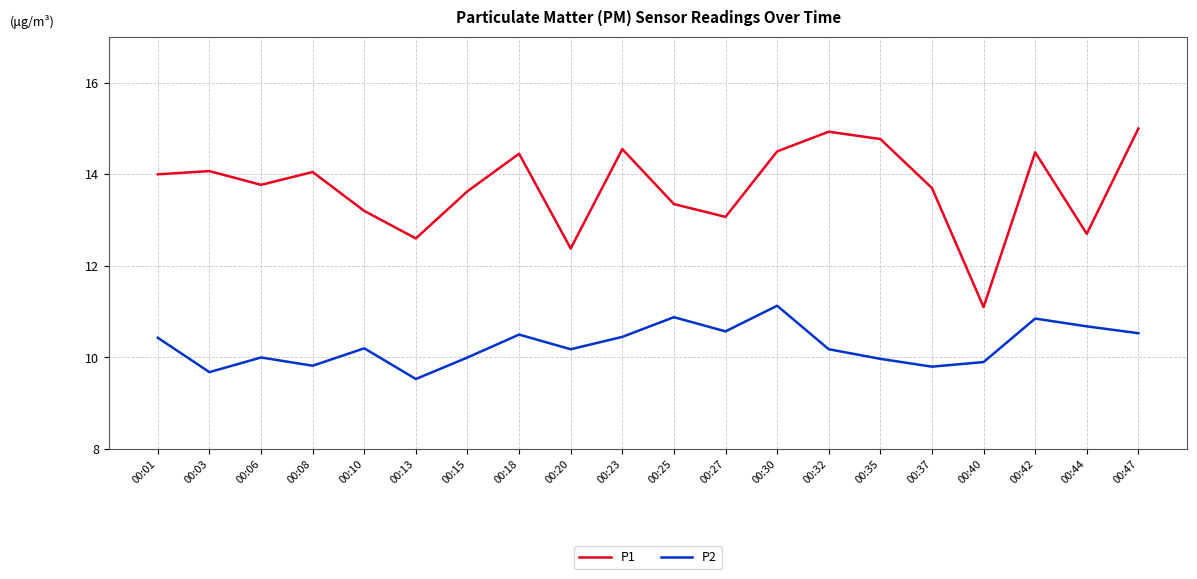

At which label does P2 first exceed 10?

00:01